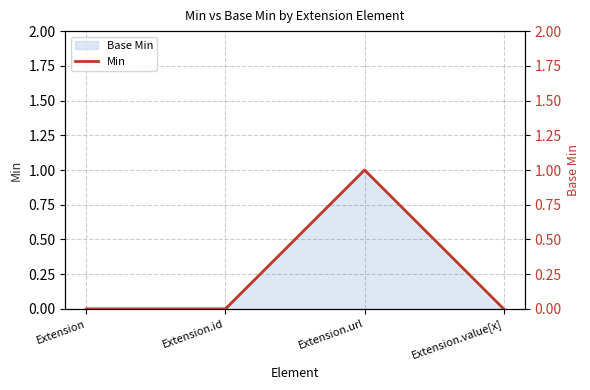

How many values are between 0 and 1?

4